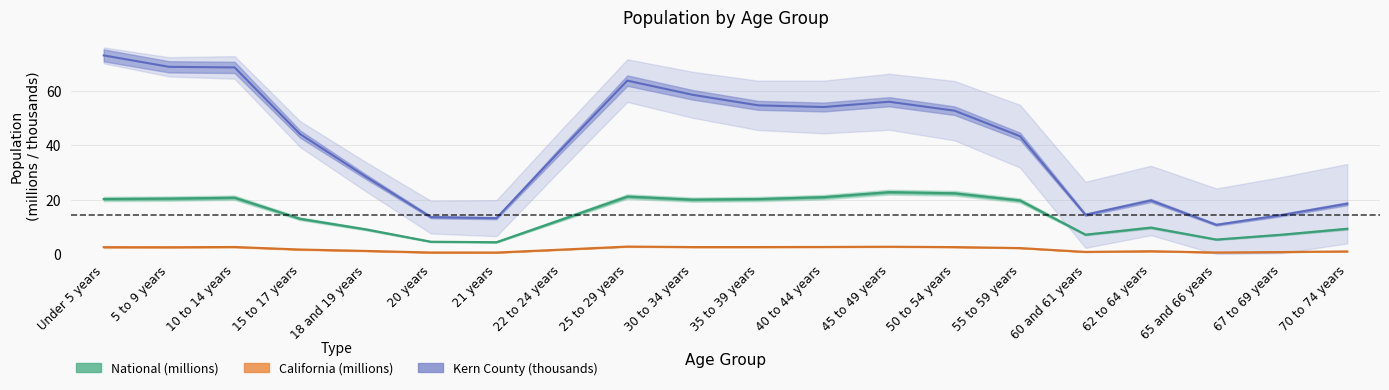

What is the difference between the maximum and minimum values in the Kern County series?

62.2